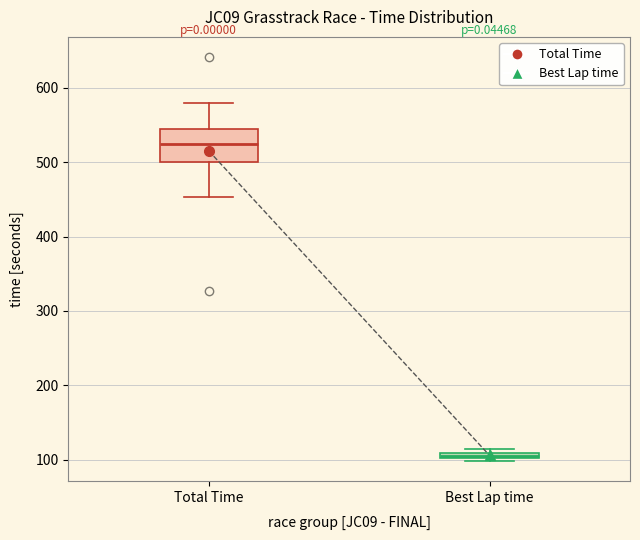

Comparing the boxes themselves (not the whiskers), which one is the tallest?

Total Time